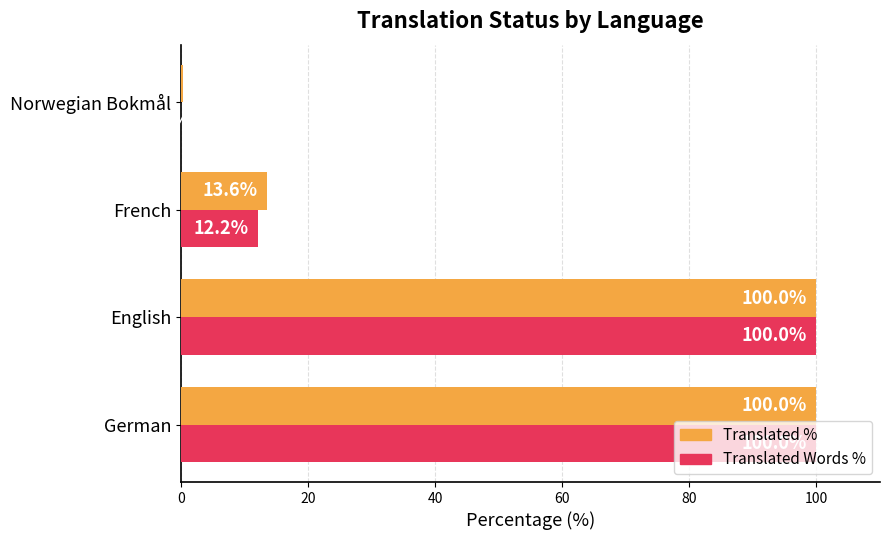

What is the greatest value displayed?

100.0